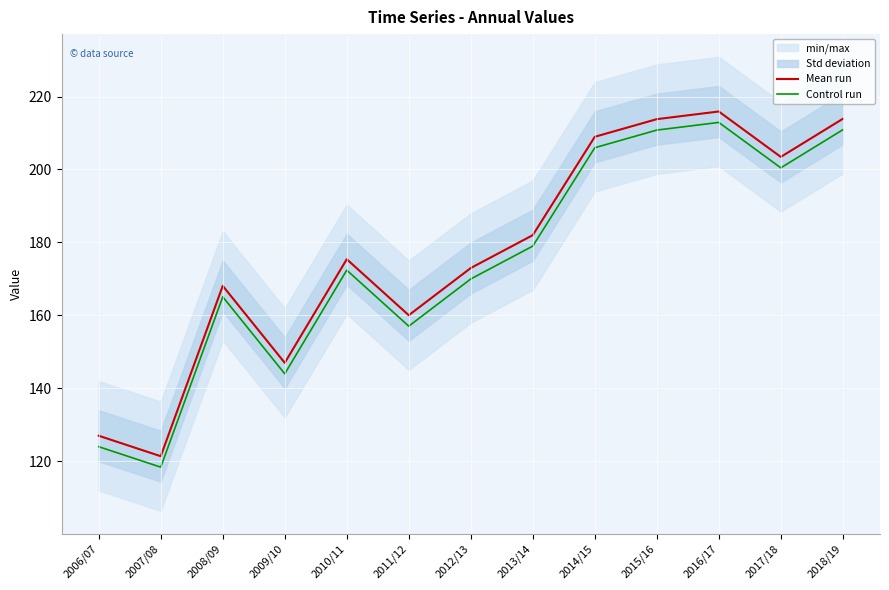

How many interior local peaks does the Mean run series have?

3